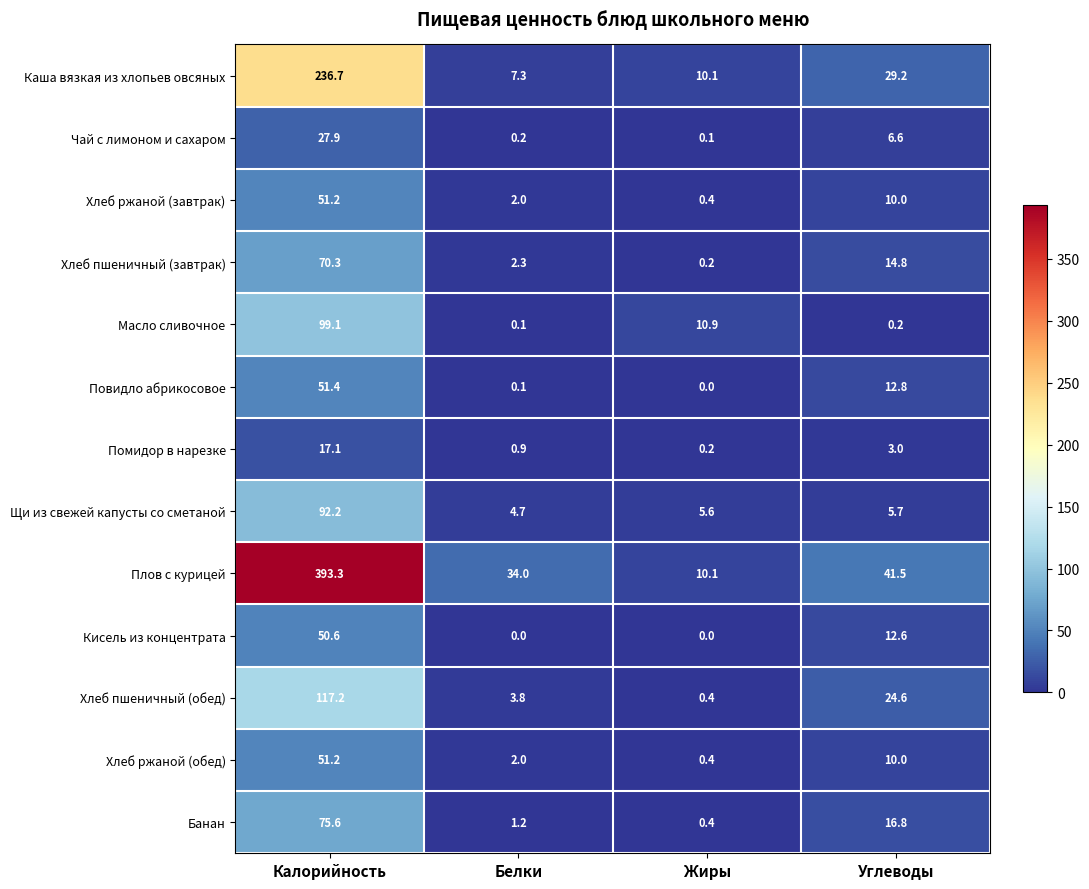

What is the sum of all Банан values?

94.0